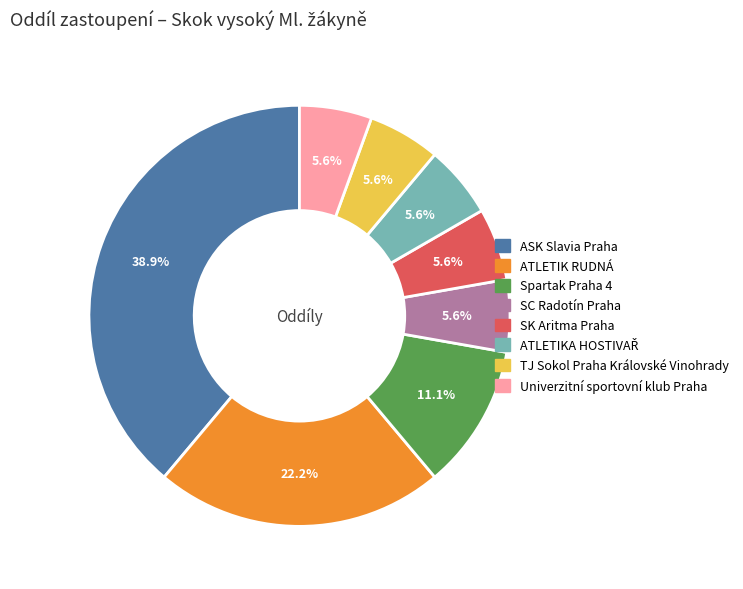

Which slice is the largest?

ASK Slavia Praha